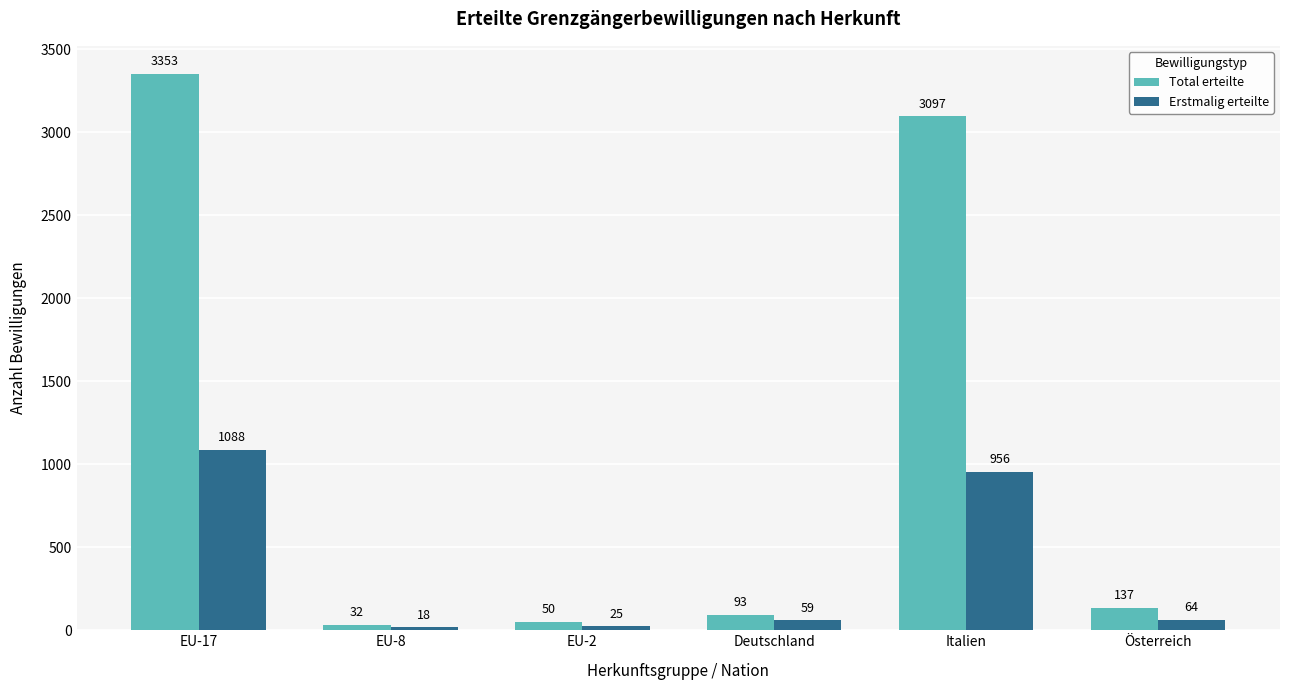

Does the chart contain any negative values?

No